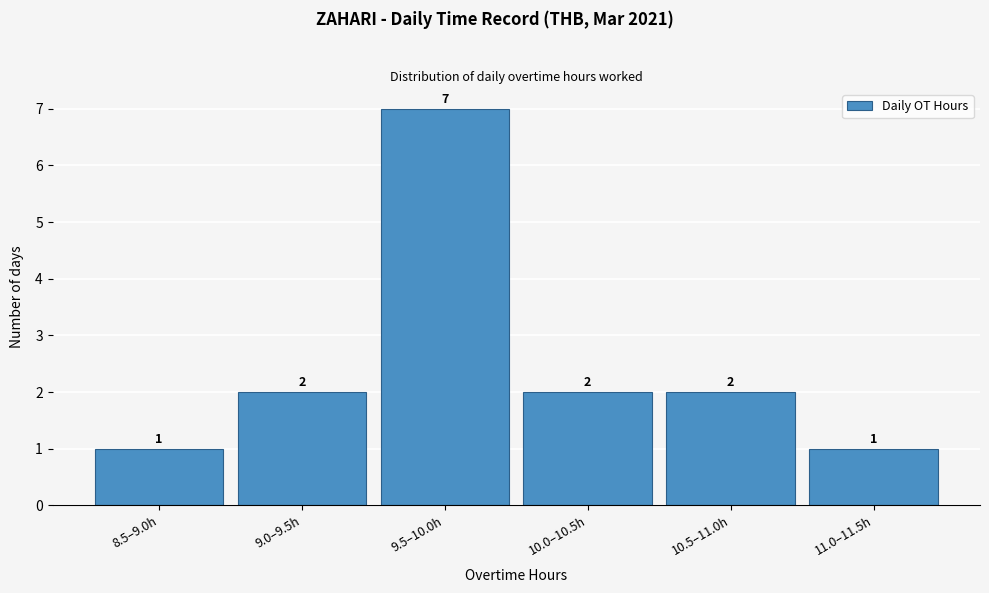

Reading right to left, extract all data points from this chart.

11.0–11.5h=1	10.5–11.0h=2	10.0–10.5h=2	9.5–10.0h=7	9.0–9.5h=2	8.5–9.0h=1